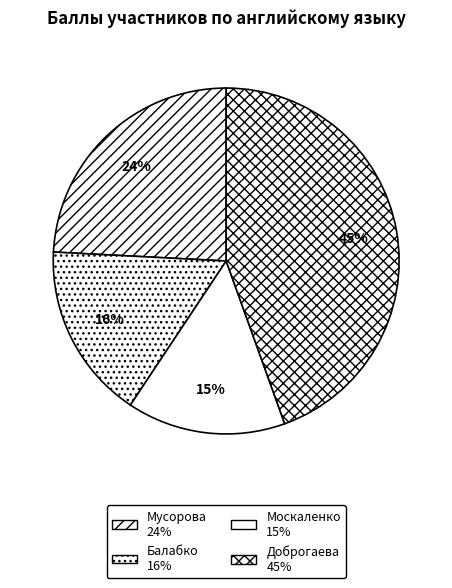

To the nearest percent, what is the average slice percentage?

25%